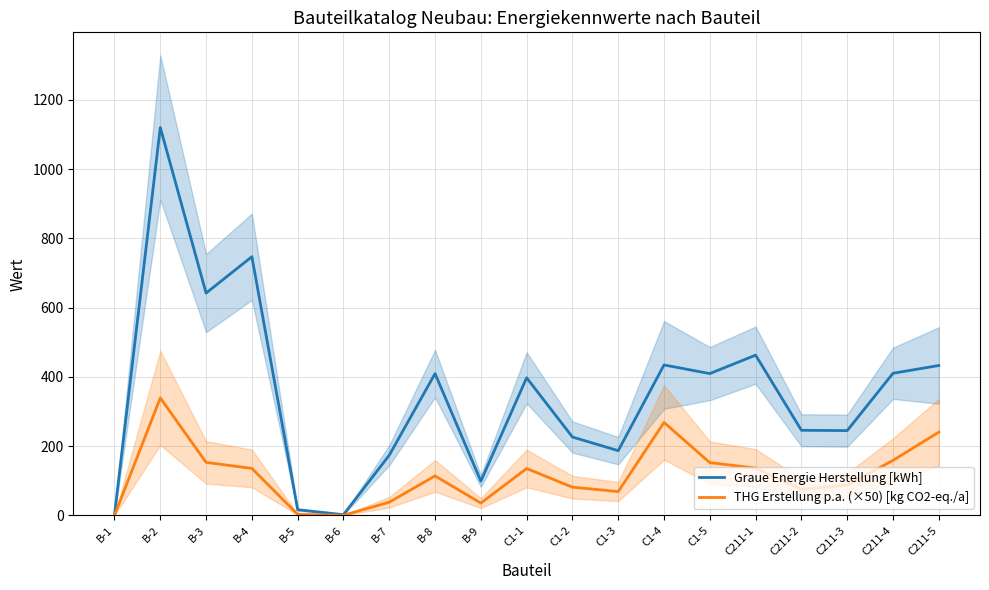

At which category is the sum across all series the highest?

B-2